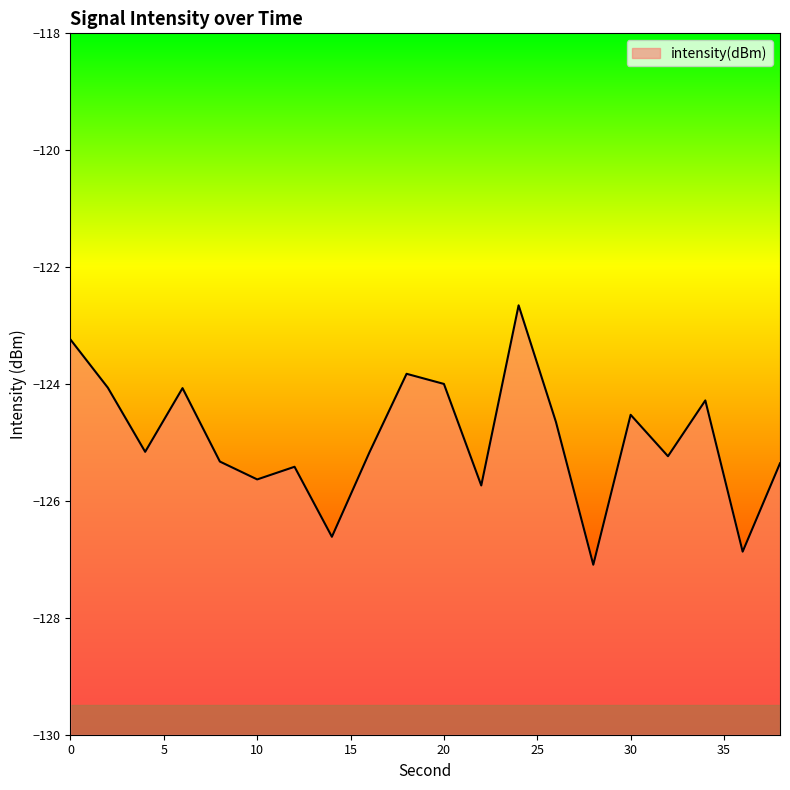

What is the difference between the values at 0 and 10?

2.4